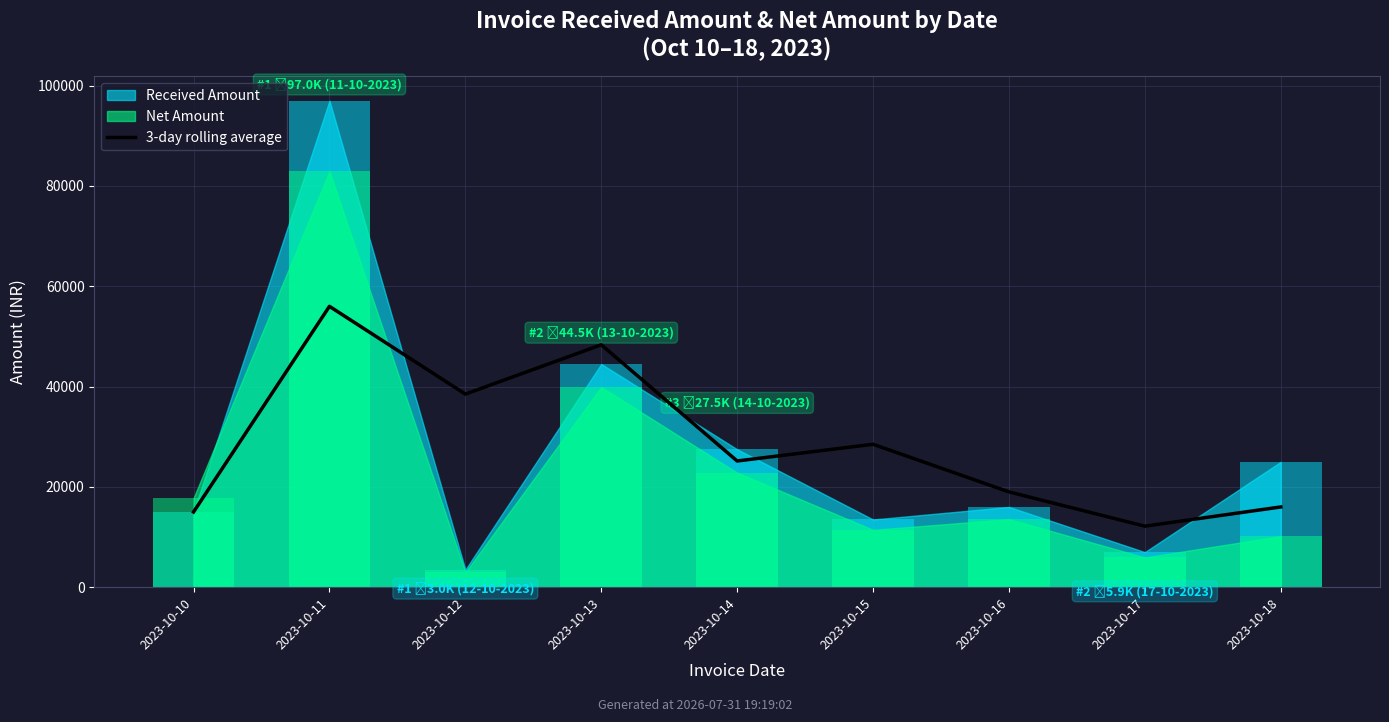

What is the average value?

28740.9